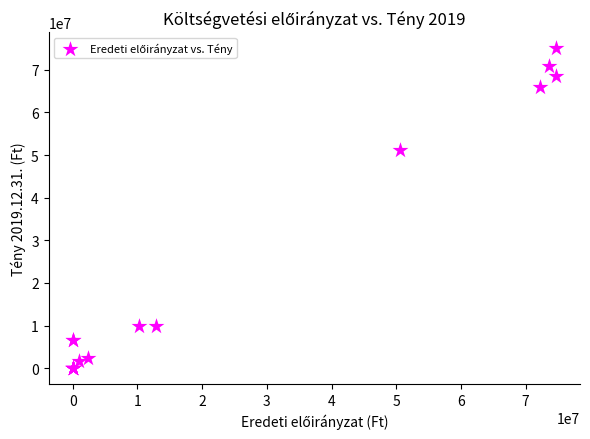

What Y value in the scatter plot is closest to 37544835?

51099206